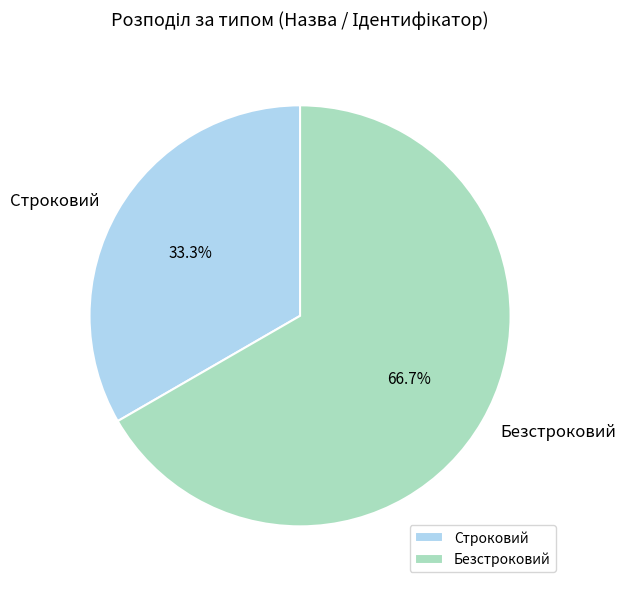

How many segments does this pie chart have?

2